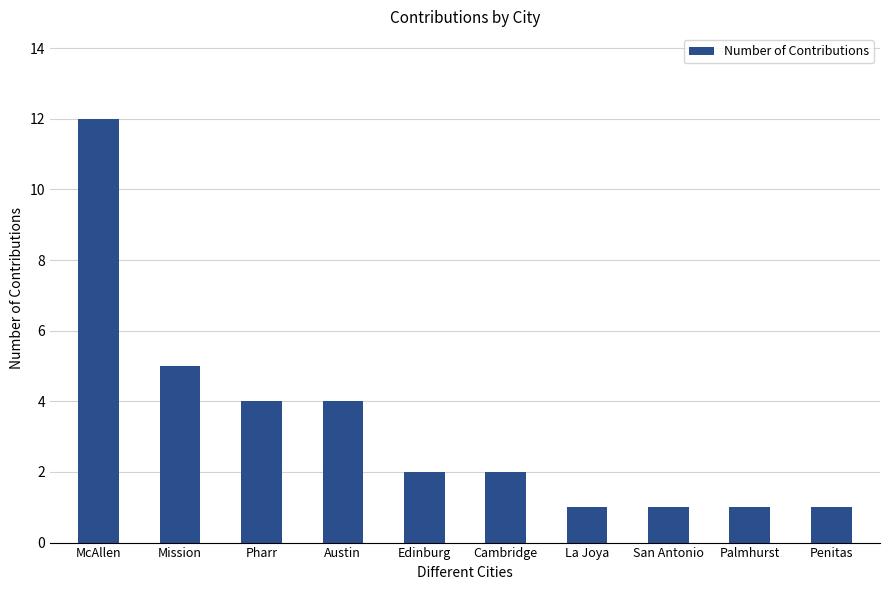

Reading right to left, extract all data points from this chart.

1	1	1	1	2	2	4	4	5	12